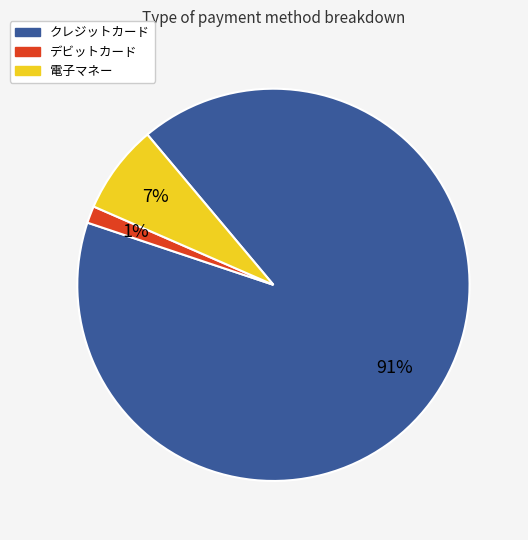

Between デビットカード and クレジットカード, which is larger?

クレジットカード